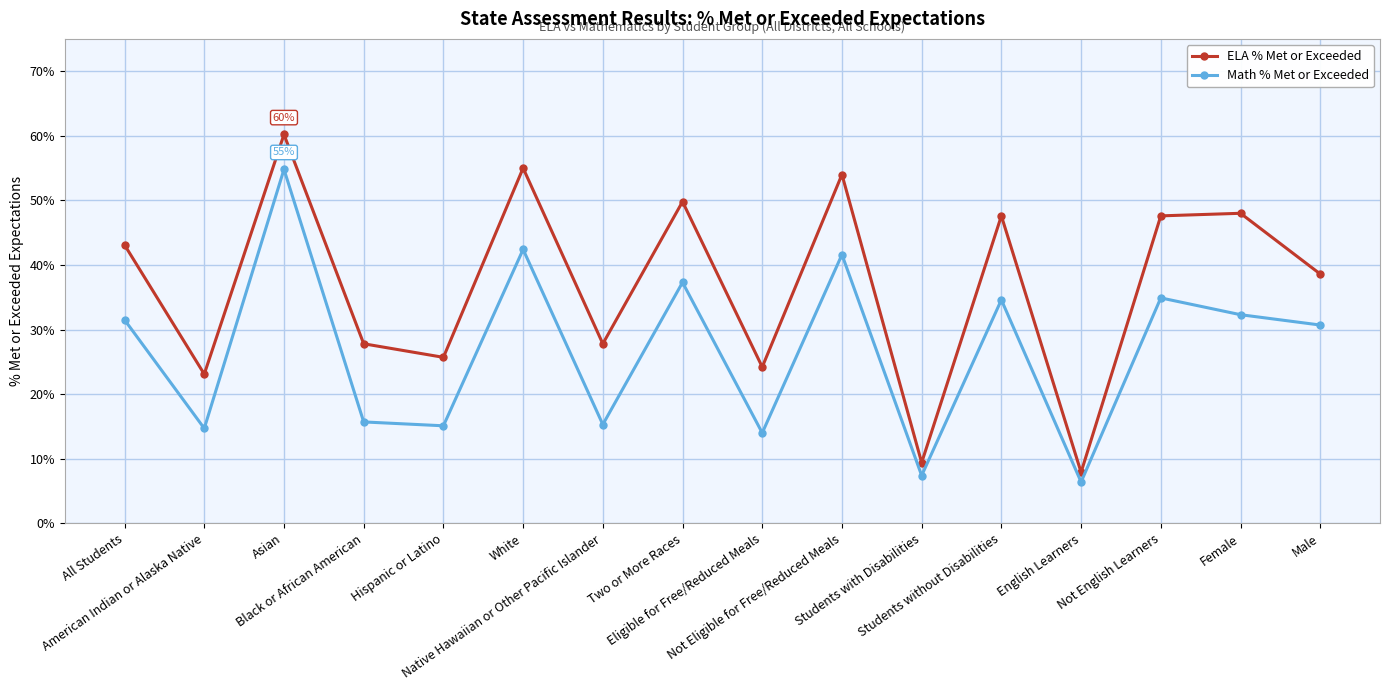

Does the chart display data point markers on the line(s)?

Yes